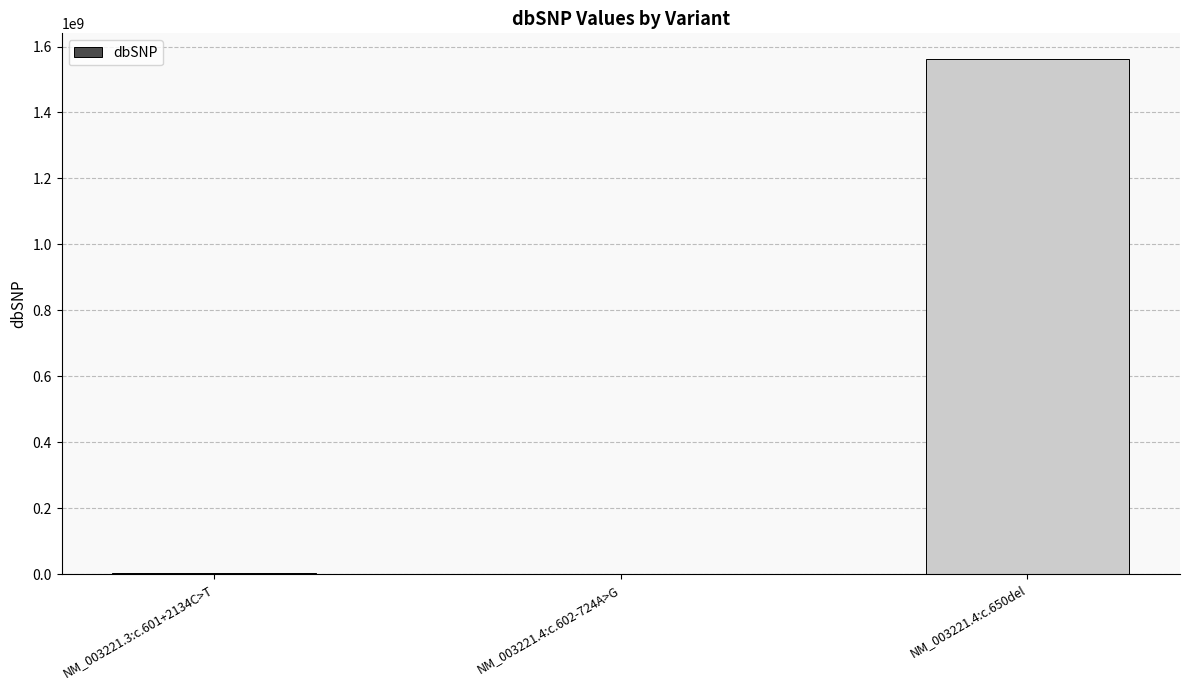

At which label is the value closest to 781475670?

NM_003221.3:c.601+2134C>T